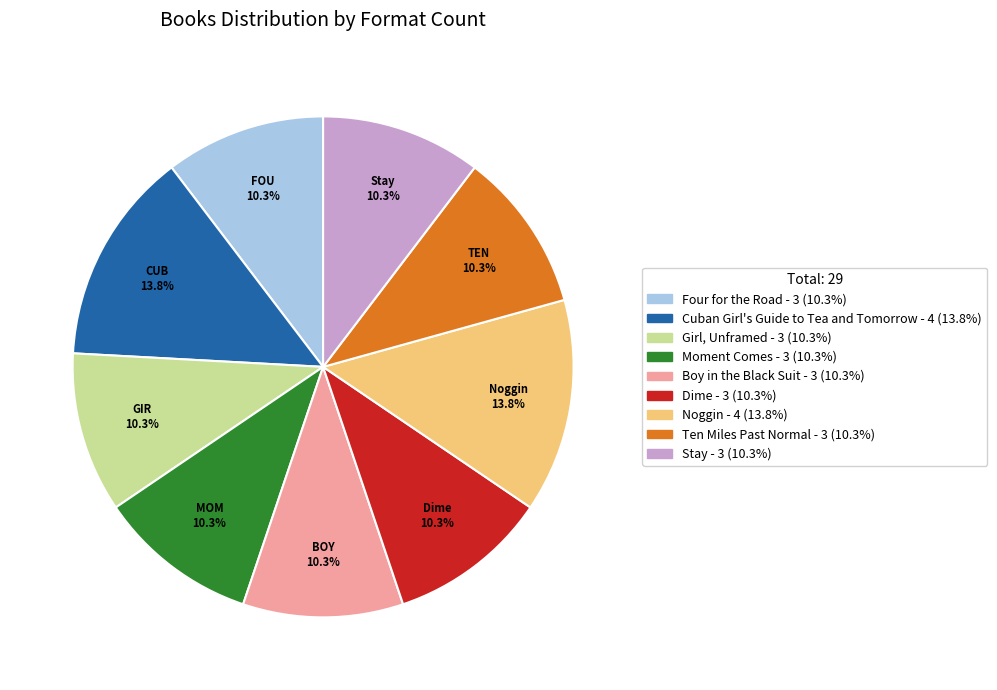

Is there any slice that represents more than half of the pie?

No